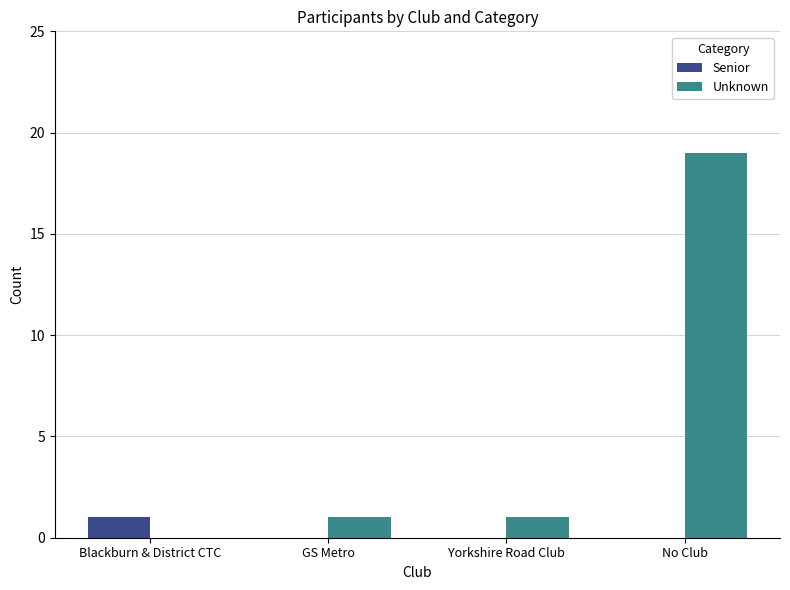

At which category is the sum across all series the highest?

No Club